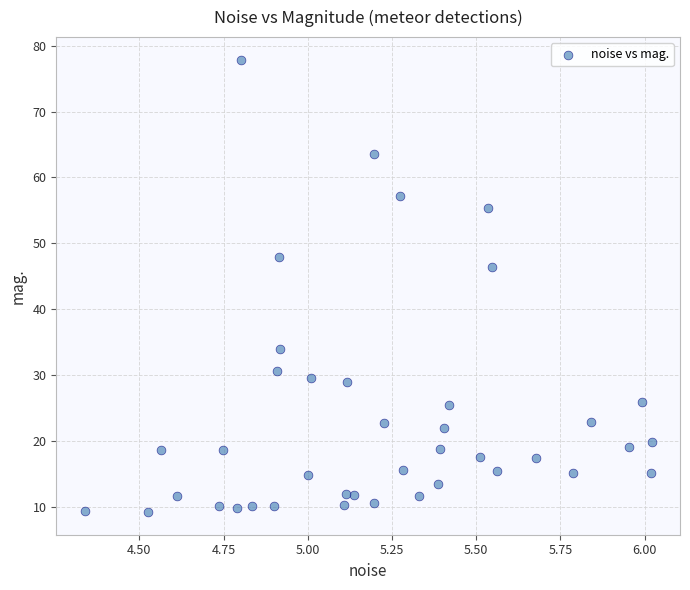

What is the range of Y values (max minus min)?

68.7